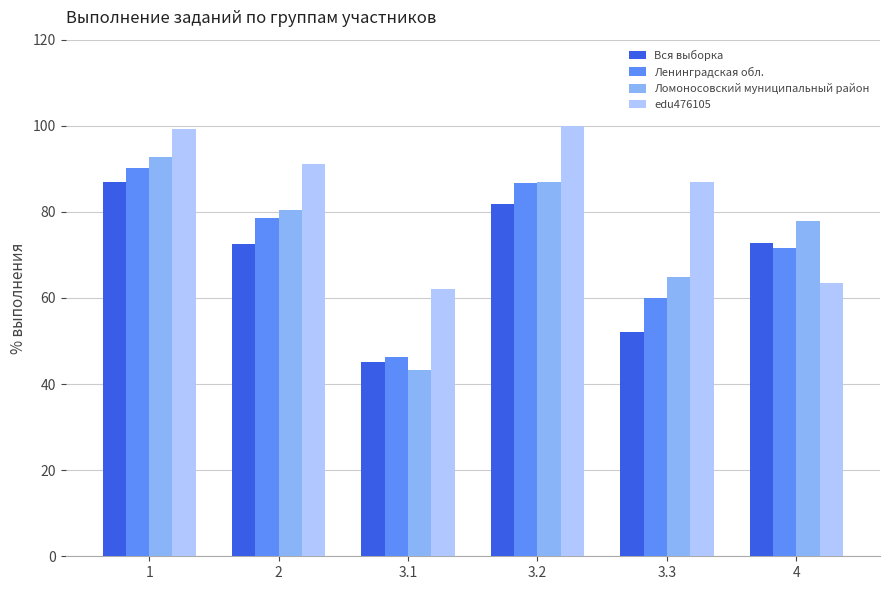

At which label does Ломоносовский муниципальный район first exceed 80?

1